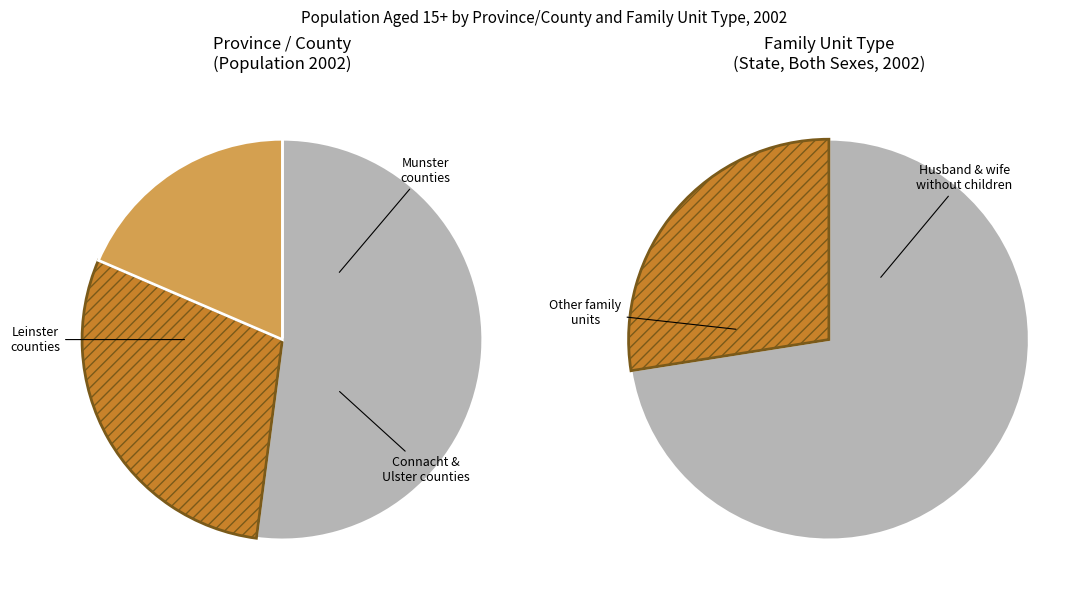

The Longford slice represents 13% of the pie. True or false?

False